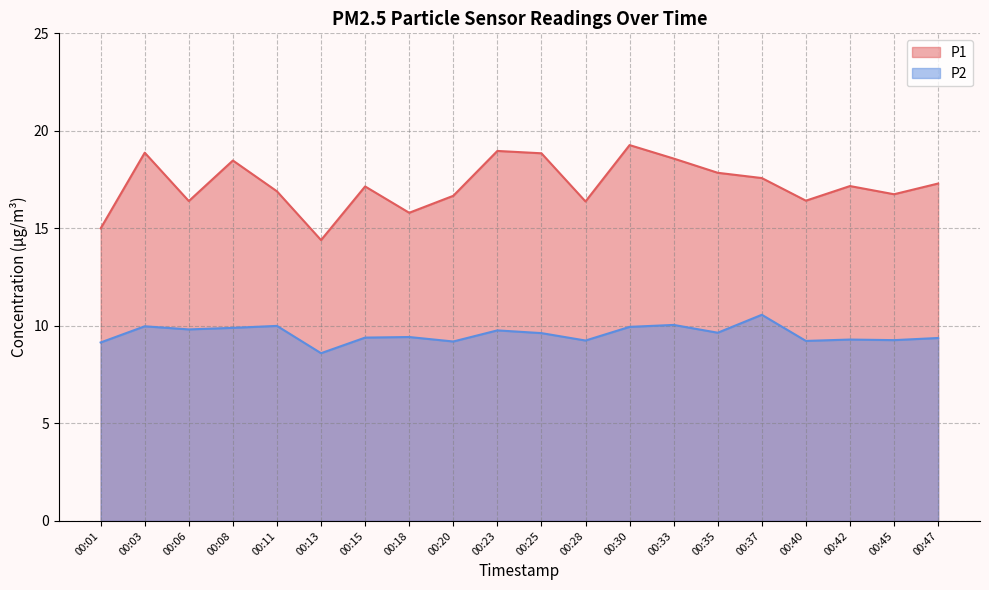

Is it true that P1 equals 17.1 at 00:15?

True